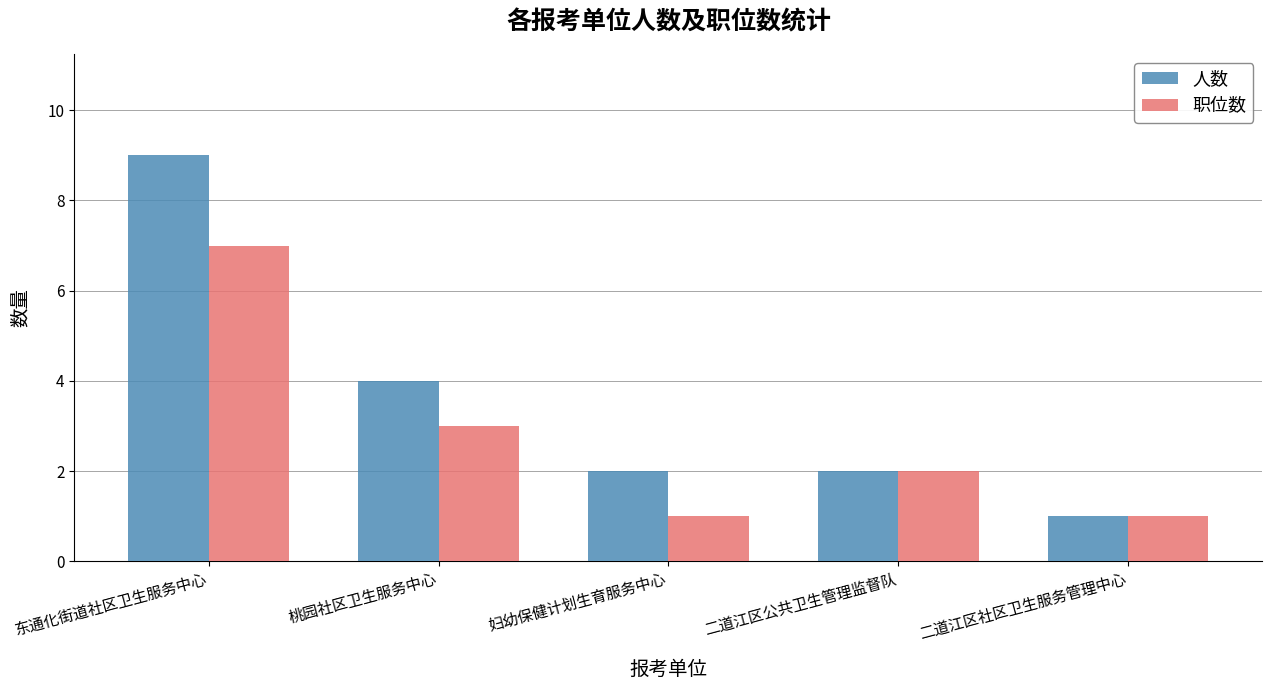

Reading left to right, what are all the values shown in this chart?

人数: 东通化街道社区卫生服务中心=9	桃园社区卫生服务中心=4	妇幼保健计划生育服务中心=2	二道江区公共卫生管理监督队=2	二道江区社区卫生服务管理中心=1
职位数: 东通化街道社区卫生服务中心=7	桃园社区卫生服务中心=3	妇幼保健计划生育服务中心=1	二道江区公共卫生管理监督队=2	二道江区社区卫生服务管理中心=1